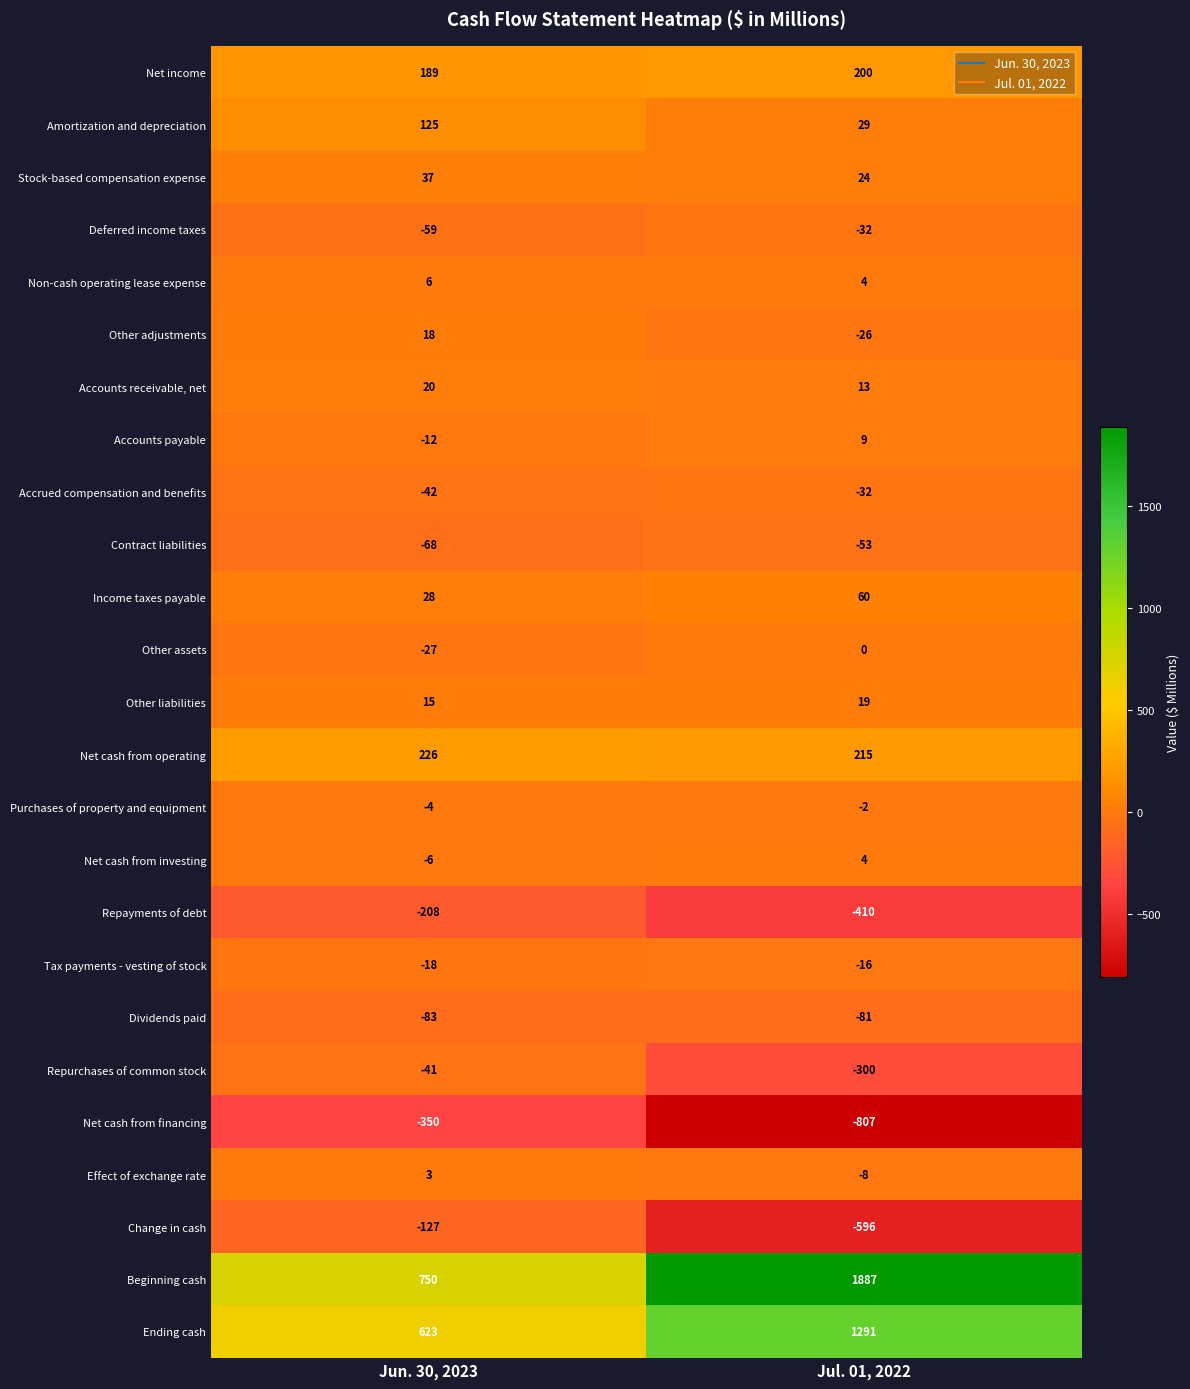

Read the Net cash from operating value at Jun. 30, 2023, to the nearest 5.

225